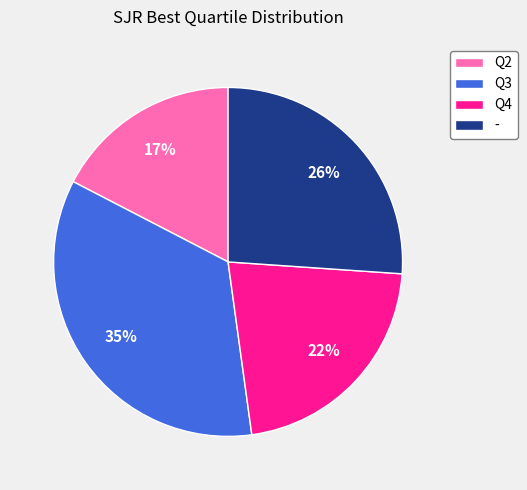

What percentage is the Q2 slice, to the nearest percent?

17%